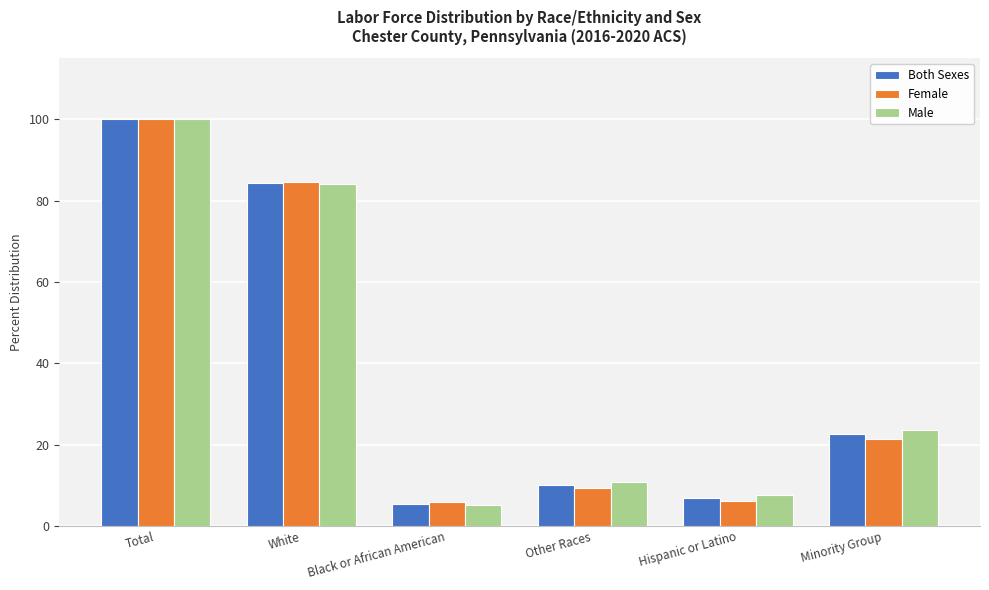

At which category is the sum across all series the highest?

Total